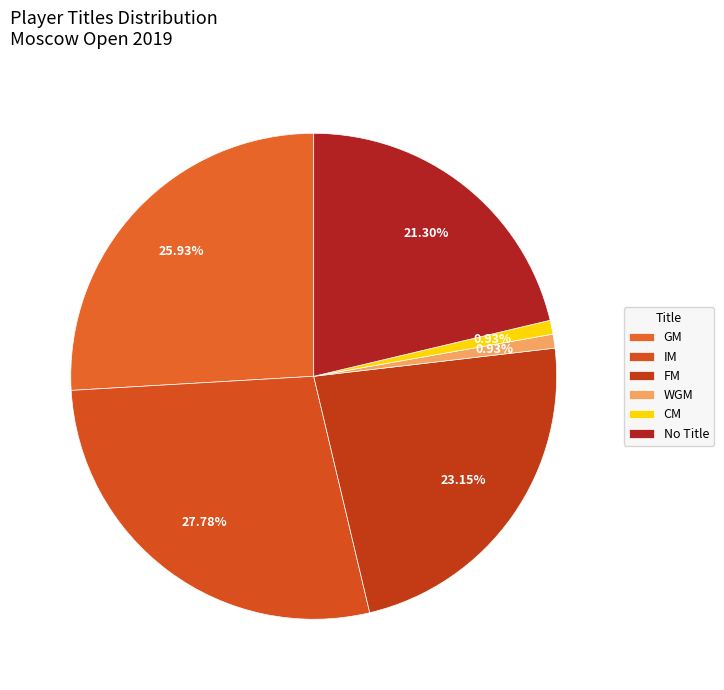

The WGM slice represents 11% of the pie. True or false?

False